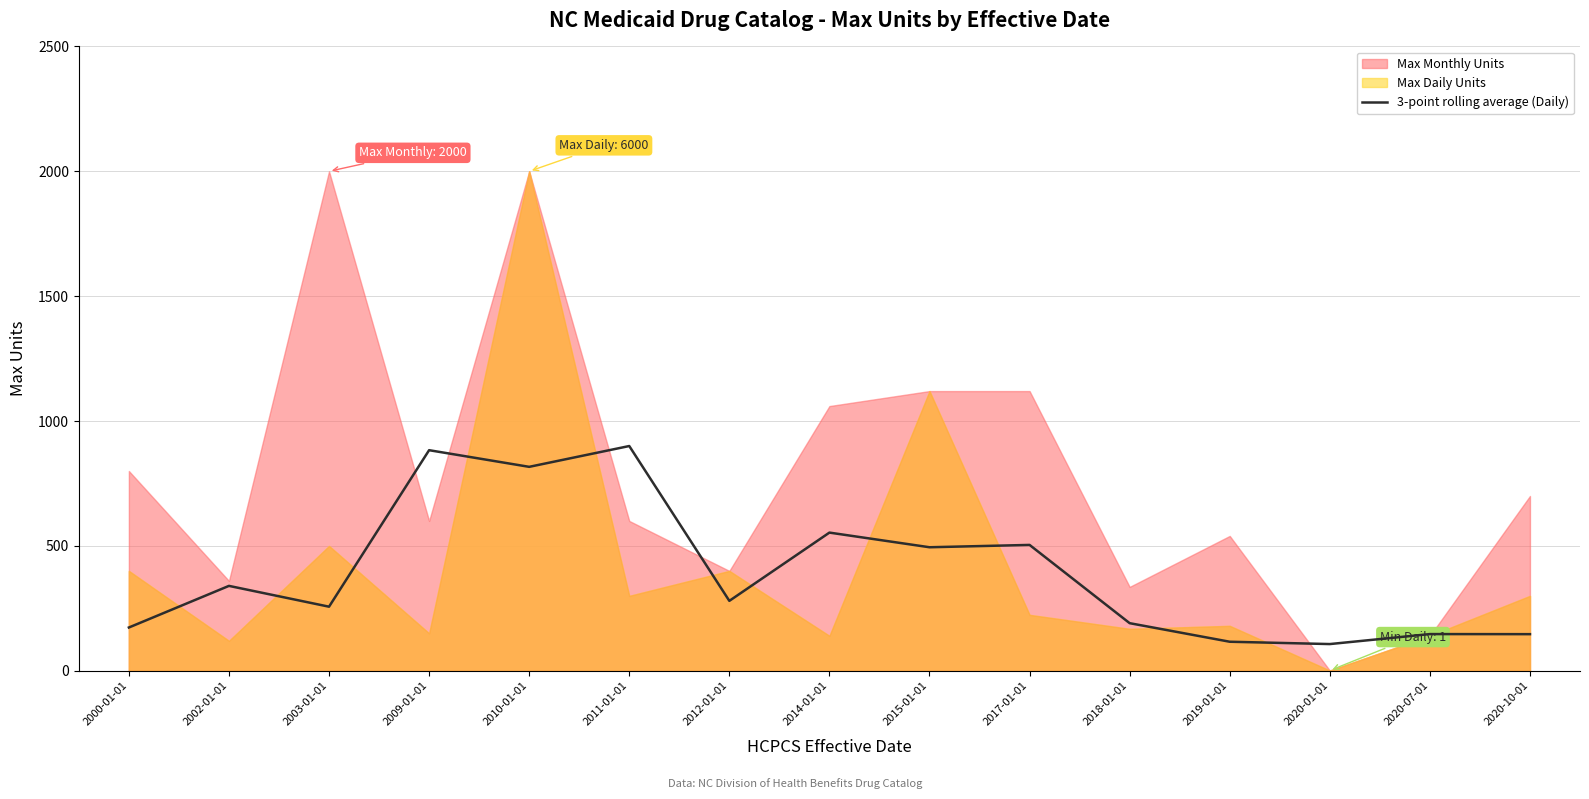

The value of 3-point rolling average (Daily) at 2011-01-01 is 900.0. True or false?

True